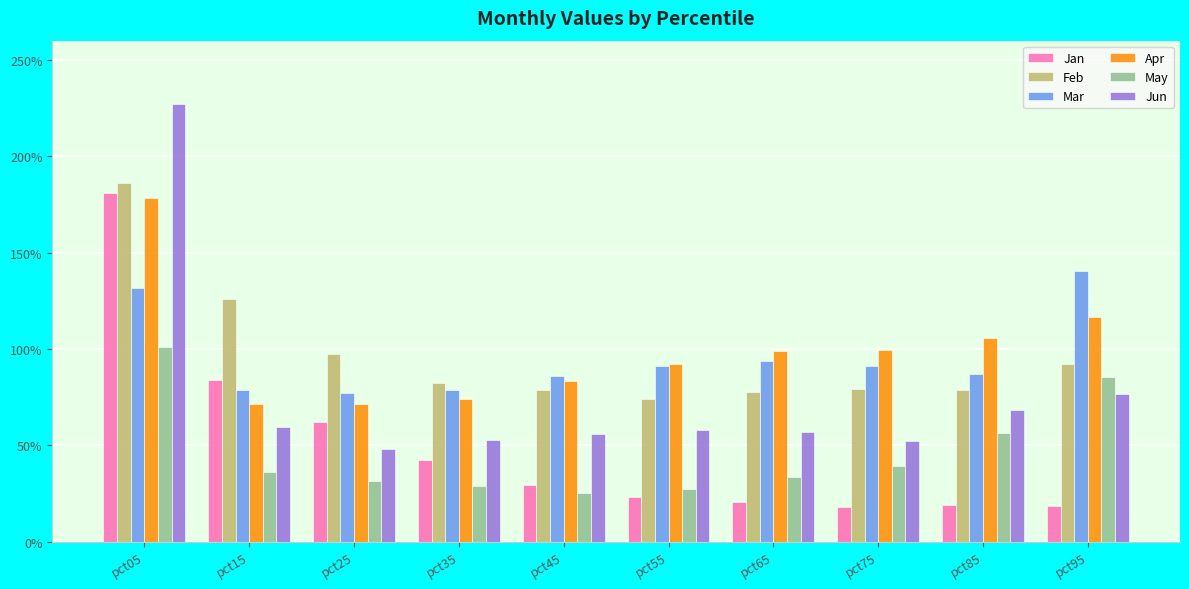

Reading right to left, what are all the values shown in this chart?

Jan: 0.2	0.2	0.2	0.2	0.2	0.3	0.4	0.6	0.8	1.8
Feb: 0.9	0.8	0.8	0.8	0.7	0.8	0.8	1.0	1.3	1.9
Mar: 1.4	0.9	0.9	0.9	0.9	0.9	0.8	0.8	0.8	1.3
Apr: 1.2	1.1	1.0	1.0	0.9	0.8	0.7	0.7	0.7	1.8
May: 0.9	0.6	0.4	0.3	0.3	0.3	0.3	0.3	0.4	1.0
Jun: 0.8	0.7	0.5	0.6	0.6	0.6	0.5	0.5	0.6	2.3